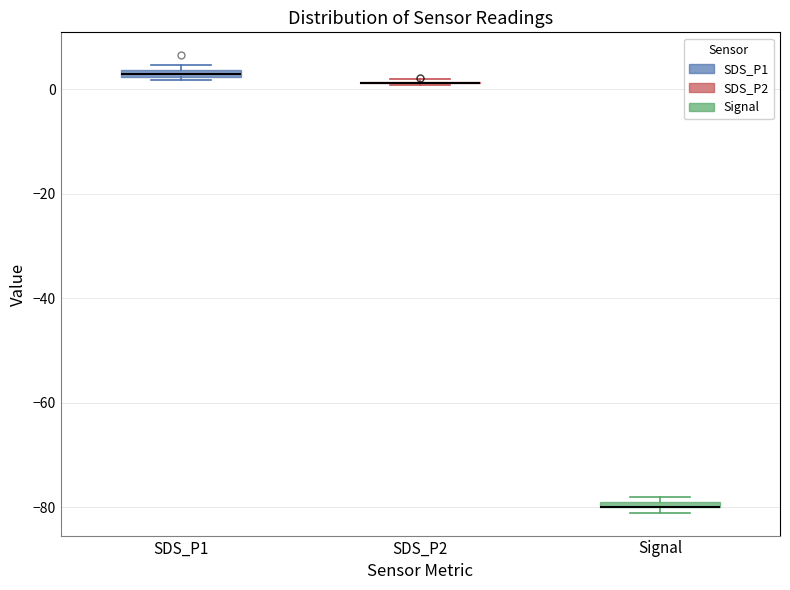

Where is the upper edge of the box for SDS_P1 on the y-axis? The values are not printed on the chart, so give them approximately, as read against the axis.

4